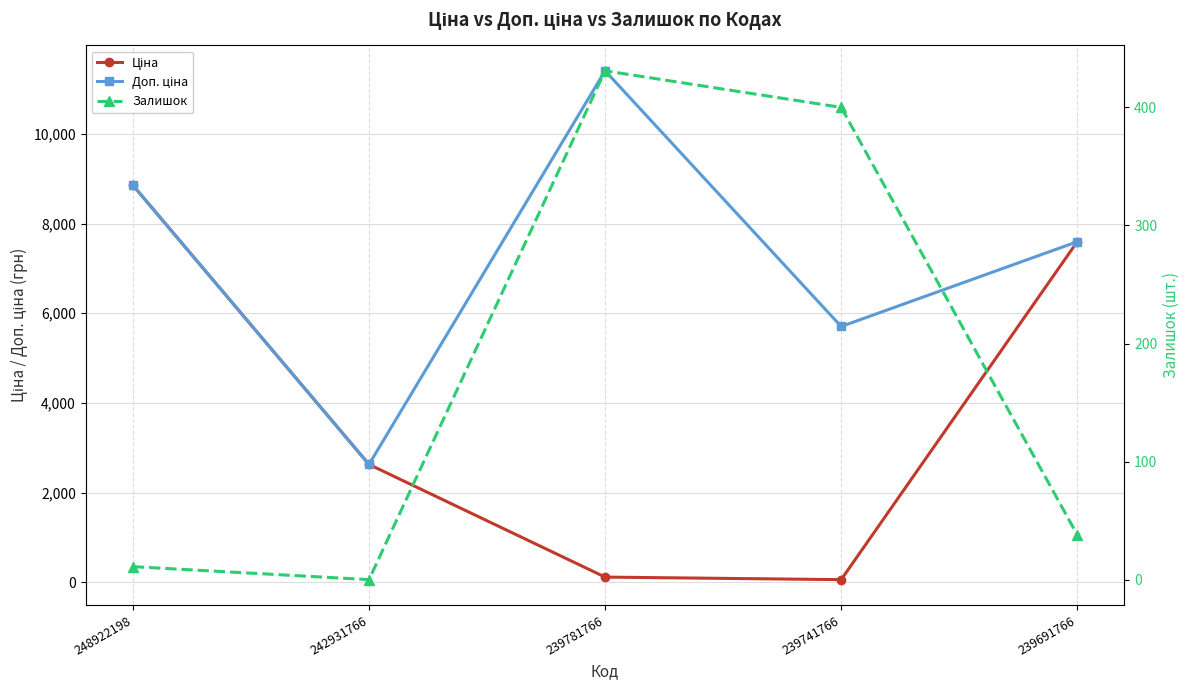

What is the sum of all Залишок values?

880.0